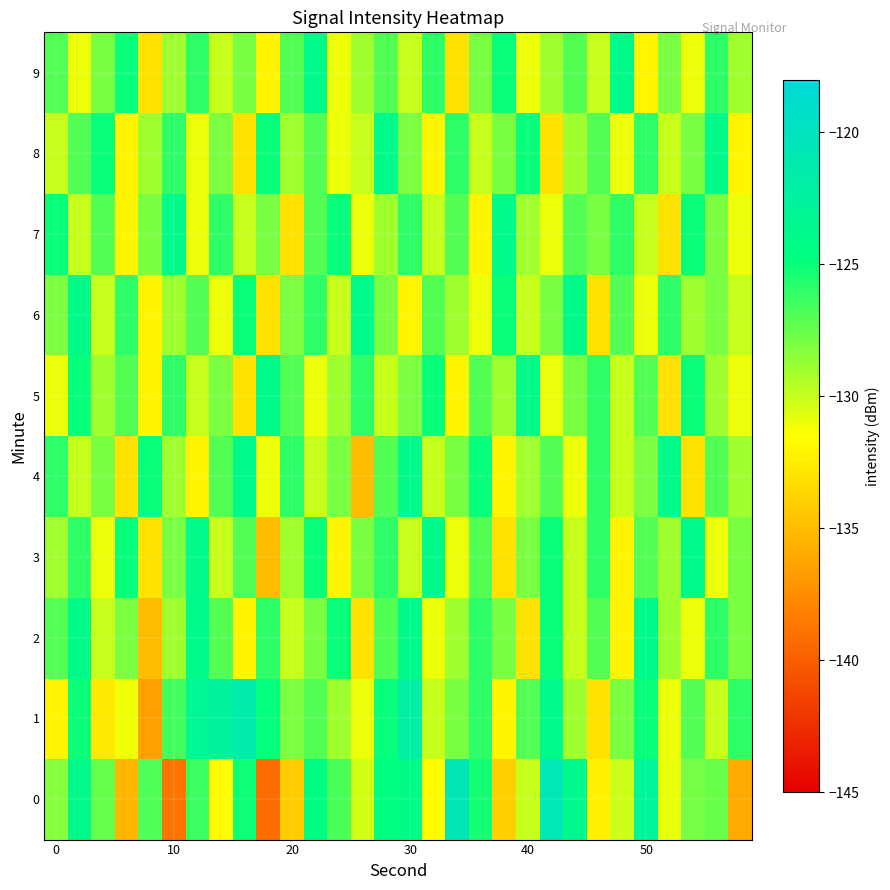

Reading left to right, list all the values displayed in this chart.

0: -128.3	-124.1	-127.5	-135.3	-126.9	-138.7	-126.4	-131.6	-125.2	-139.2	-134.2	-124.5	-126.7	-130.3	-124.7	-124.2	-131.6	-120.7	-125.4	-133.9	-130.0	-120.9	-123.6	-132.1	-130.2	-122.9	-130.9	-127.9	-127.5	-136.0
1: -132.0	-125.1	-132.6	-131.0	-136.5	-126.5	-123.1	-122.5	-121.5	-125.0	-128.0	-127.0	-129.0	-131.0	-125.0	-122.0	-130.0	-128.0	-126.0	-132.0	-127.0	-124.0	-129.0	-133.0	-128.0	-125.0	-131.0	-127.0	-130.0	-126.0
2: -127.0	-124.0	-130.0	-128.0	-135.0	-129.0	-124.0	-127.0	-132.0	-126.0	-130.0	-128.0	-125.0	-133.0	-127.0	-124.0	-131.0	-129.0	-126.0	-128.0	-133.0	-125.0	-130.0	-127.0	-132.0	-124.0	-129.0	-131.0	-126.0	-128.0
3: -129.0	-126.0	-131.0	-125.0	-133.0	-128.0	-124.0	-130.0	-127.0	-135.0	-129.0	-125.0	-132.0	-128.0	-126.0	-130.0	-124.0	-131.0	-127.0	-133.0	-128.0	-125.0	-130.0	-126.0	-132.0	-127.0	-129.0	-124.0	-131.0	-128.0
4: -126.0	-130.0	-128.0	-133.0	-125.0	-129.0	-132.0	-127.0	-124.0	-131.0	-126.0	-130.0	-128.0	-135.0	-127.0	-124.0	-130.0	-128.0	-125.0	-132.0	-129.0	-127.0	-131.0	-126.0	-130.0	-128.0	-124.0	-133.0	-127.0	-129.0
5: -131.0	-125.0	-129.0	-127.0	-132.0	-126.0	-130.0	-128.0	-133.0	-124.0	-127.0	-131.0	-129.0	-126.0	-130.0	-128.0	-125.0	-132.0	-127.0	-129.0	-124.0	-131.0	-128.0	-126.0	-130.0	-127.0	-133.0	-125.0	-129.0	-131.0
6: -128.0	-124.0	-130.0	-126.0	-132.0	-129.0	-127.0	-131.0	-125.0	-133.0	-128.0	-126.0	-130.0	-124.0	-128.0	-132.0	-127.0	-129.0	-131.0	-125.0	-130.0	-128.0	-124.0	-133.0	-127.0	-131.0	-126.0	-129.0	-128.0	-130.0
7: -125.0	-130.0	-127.0	-132.0	-128.0	-124.0	-131.0	-126.0	-130.0	-128.0	-133.0	-127.0	-125.0	-131.0	-129.0	-126.0	-130.0	-127.0	-132.0	-124.0	-129.0	-131.0	-127.0	-128.0	-126.0	-130.0	-133.0	-125.0	-128.0	-131.0
8: -130.0	-127.0	-125.0	-132.0	-129.0	-126.0	-131.0	-128.0	-133.0	-125.0	-129.0	-127.0	-131.0	-130.0	-124.0	-128.0	-132.0	-126.0	-130.0	-128.0	-125.0	-133.0	-129.0	-127.0	-131.0	-126.0	-130.0	-128.0	-124.0	-132.0
9: -127.0	-131.0	-128.0	-125.0	-133.0	-129.0	-126.0	-130.0	-128.0	-132.0	-127.0	-124.0	-131.0	-129.0	-127.0	-130.0	-126.0	-133.0	-128.0	-125.0	-131.0	-129.0	-127.0	-130.0	-124.0	-132.0	-128.0	-131.0	-126.0	-129.0